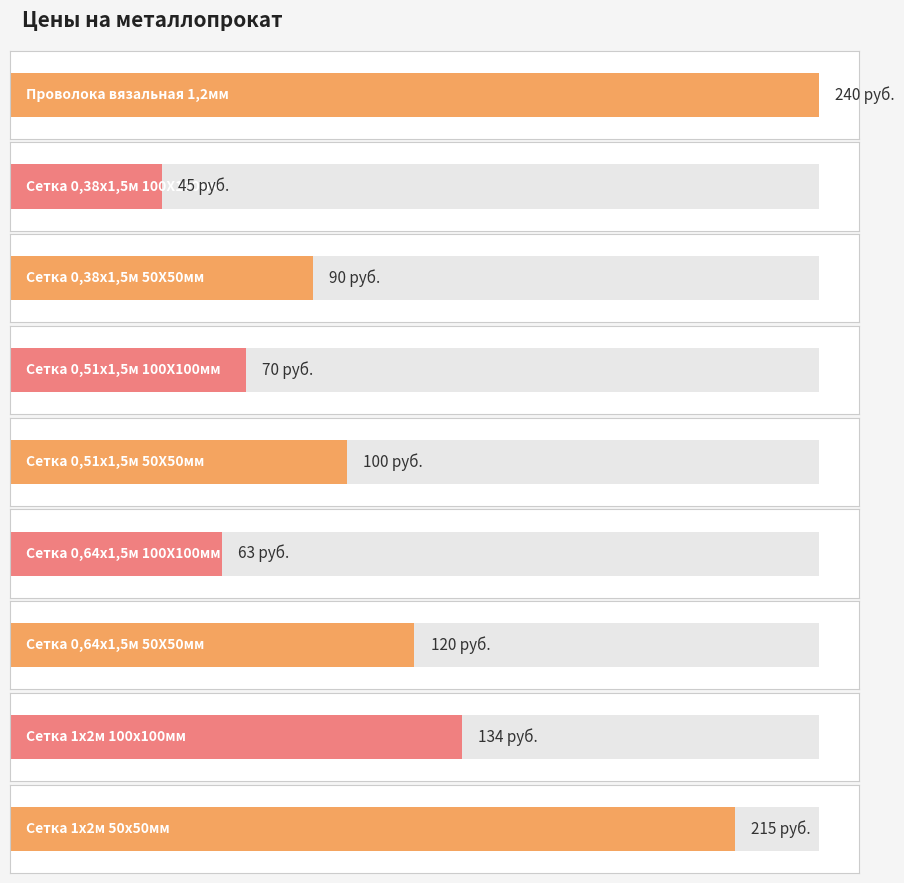

Where is the data nearest to the value 142?

Сетка 1х2м 100х100мм